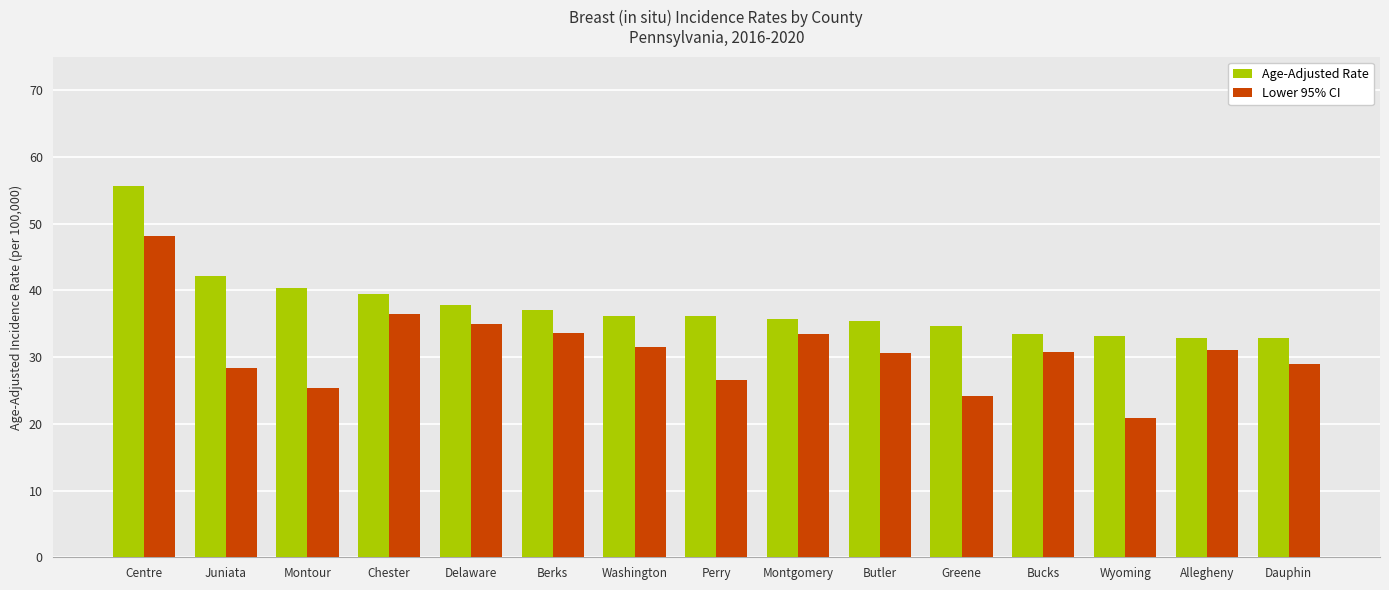

Which series changed the most between Berks and Dauphin?

Lower 95% CI